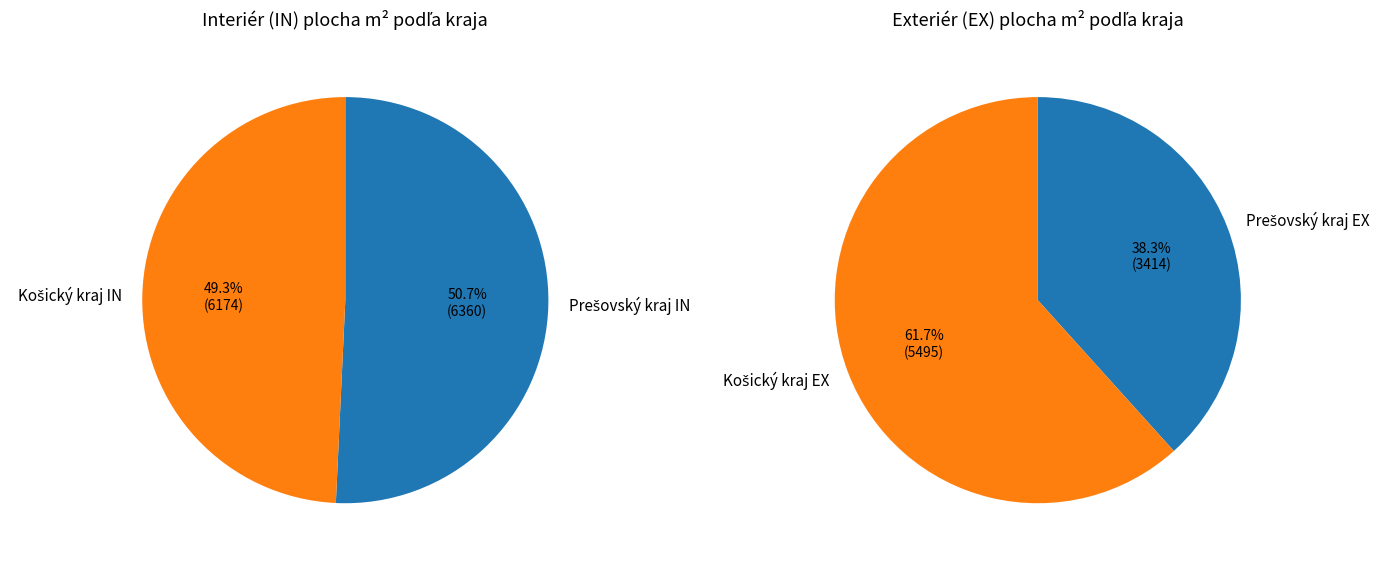

Rank the series at Partizánska 1057, Snina from lowest to highest value.

EX, IN